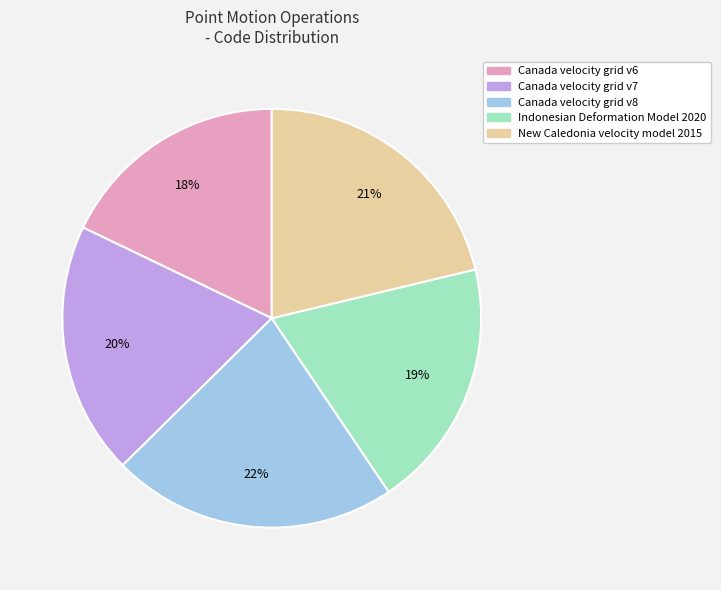

What is the ratio of the value at New Caledonia velocity model 2015 to the value at Canada velocity grid v7?

1.1